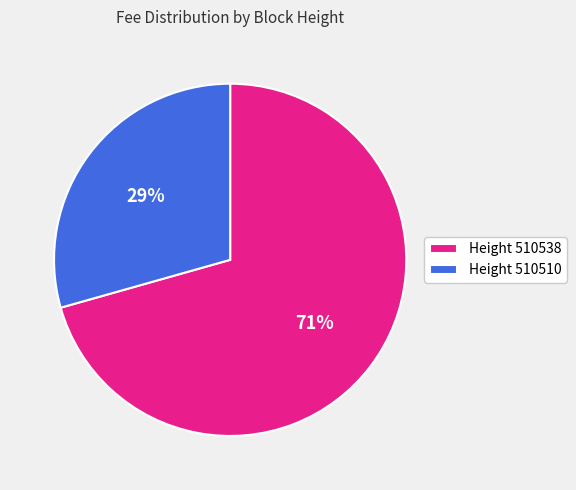

To the nearest percent, what is the combined percentage of Height 510538 and Height 510510?

100%